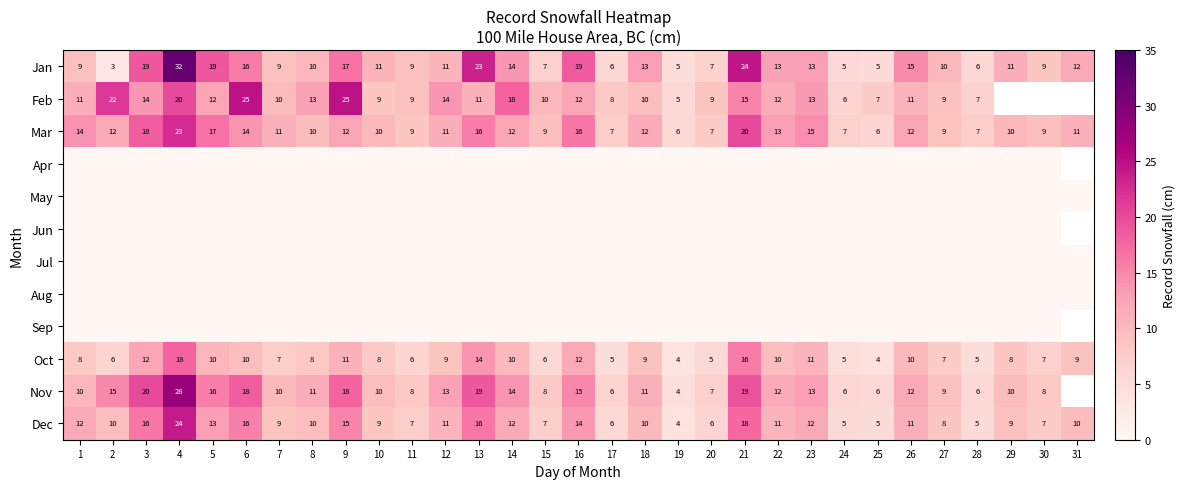

At which category is the sum across all series the highest?

4